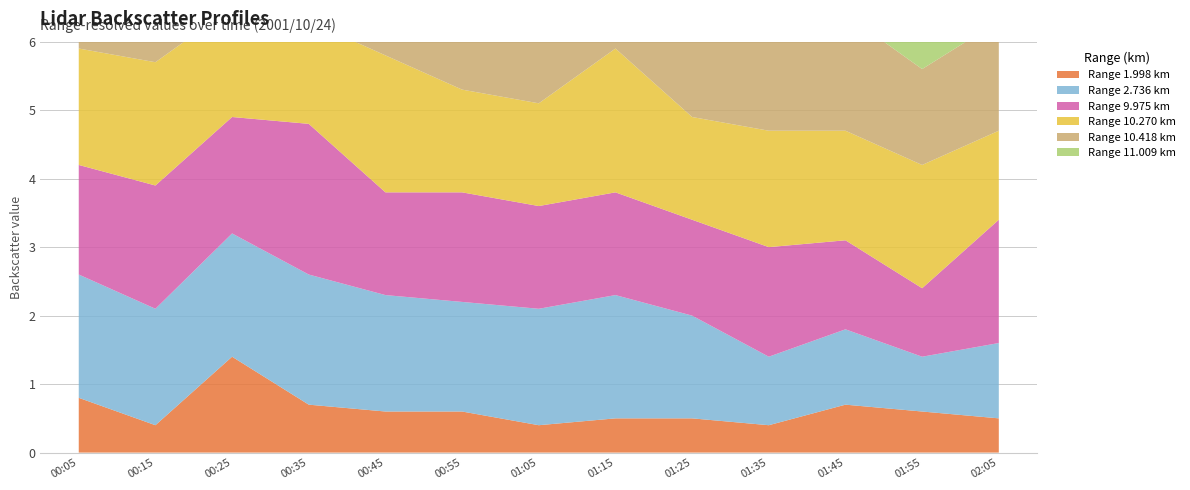

Reading left to right, list all the values displayed in this chart.

1.998: 0.8	0.4	1.4	0.7	0.6	0.6	0.4	0.5	0.5	0.4	0.7	0.6	0.5
2.736: 1.8	1.7	1.8	1.9	1.7	1.6	1.7	1.8	1.5	1.0	1.1	0.8	1.1
9.975: 1.6	1.8	1.7	2.2	1.5	1.6	1.5	1.5	1.4	1.6	1.3	1.0	1.8
10.270: 1.7	1.8	1.6	1.5	2.0	1.5	1.5	2.1	1.5	1.7	1.6	1.8	1.3
10.418: 1.6	1.4	1.4	2.0	2.1	2.0	1.8	1.4	1.6	1.5	1.7	1.4	1.6
11.009: 1.4	1.5	1.6	1.5	1.5	1.7	1.7	1.9	1.8	1.9	1.8	1.9	1.9